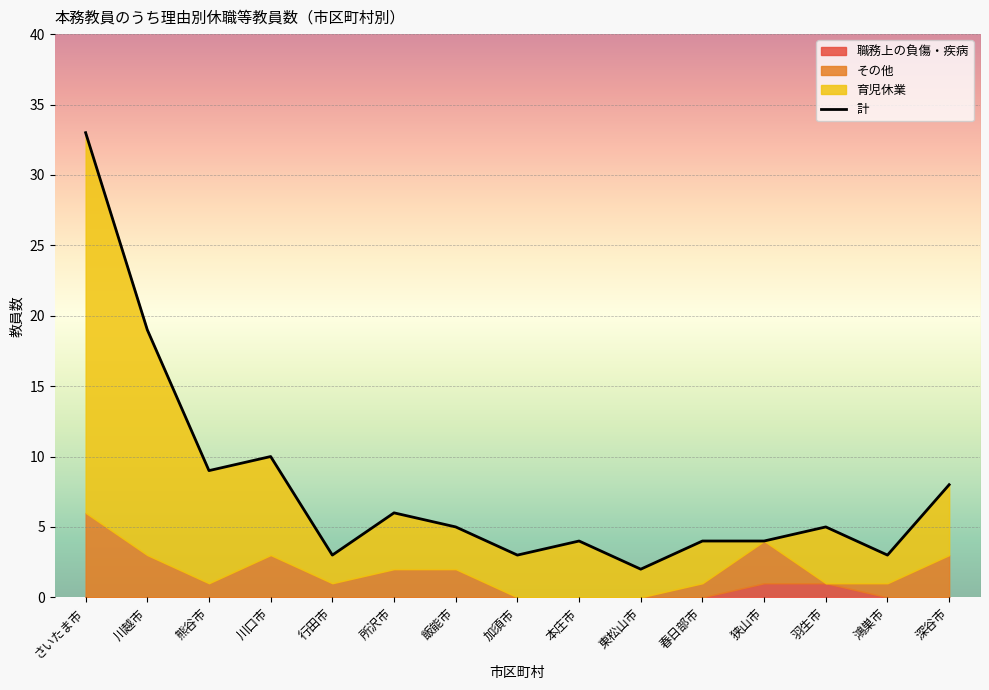

Reading left to right, extract all data points from this chart.

33	19	9	10	3	6	5	3	4	2	4	4	5	3	8